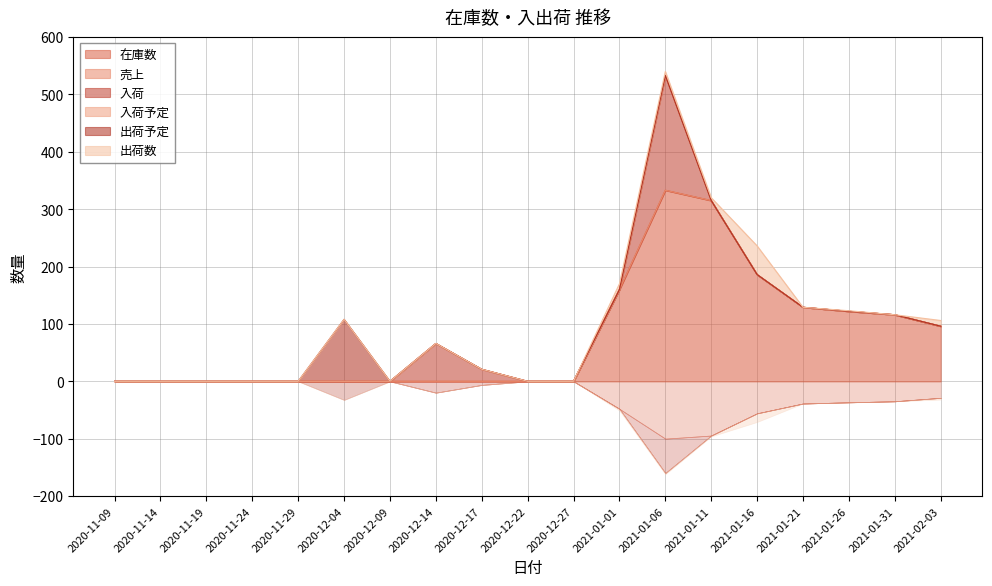

True or false: 在庫数 and 出荷数 cross at least once.

False